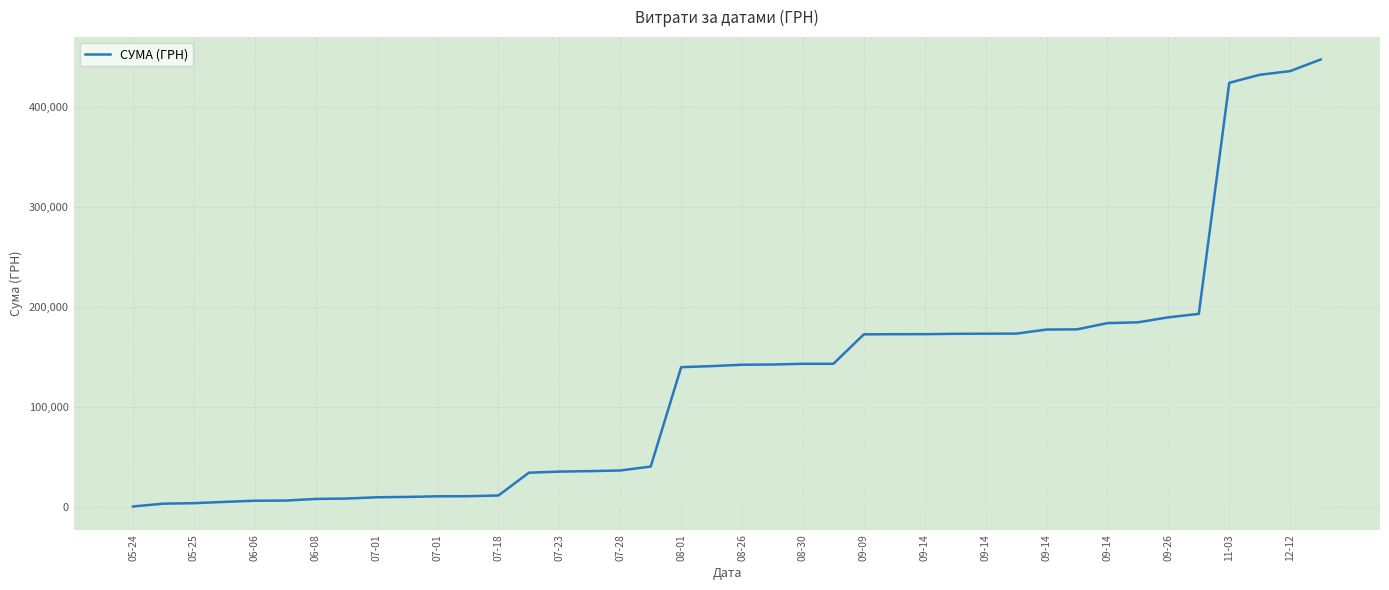

What is the difference between the maximum and minimum values?

446581.4